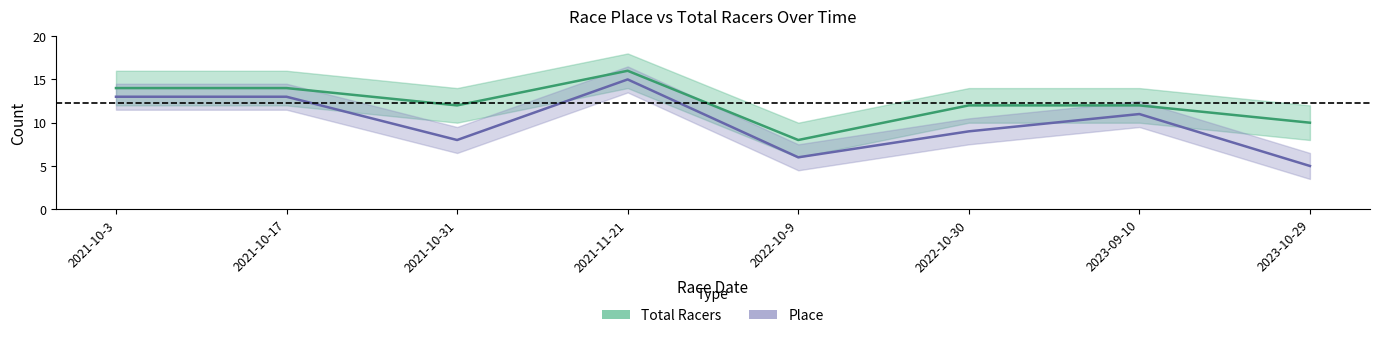

Does the chart display data point markers on the line(s)?

No